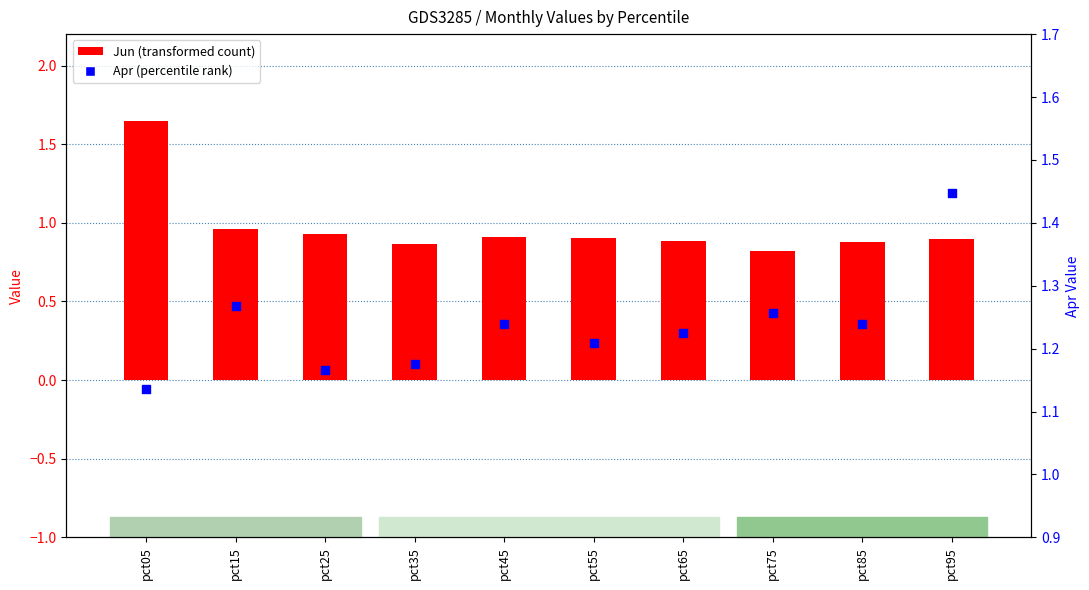

Is the value of Jun (transformed count) at pct15 greater than the value of Apr (percentile rank) at pct05?

No